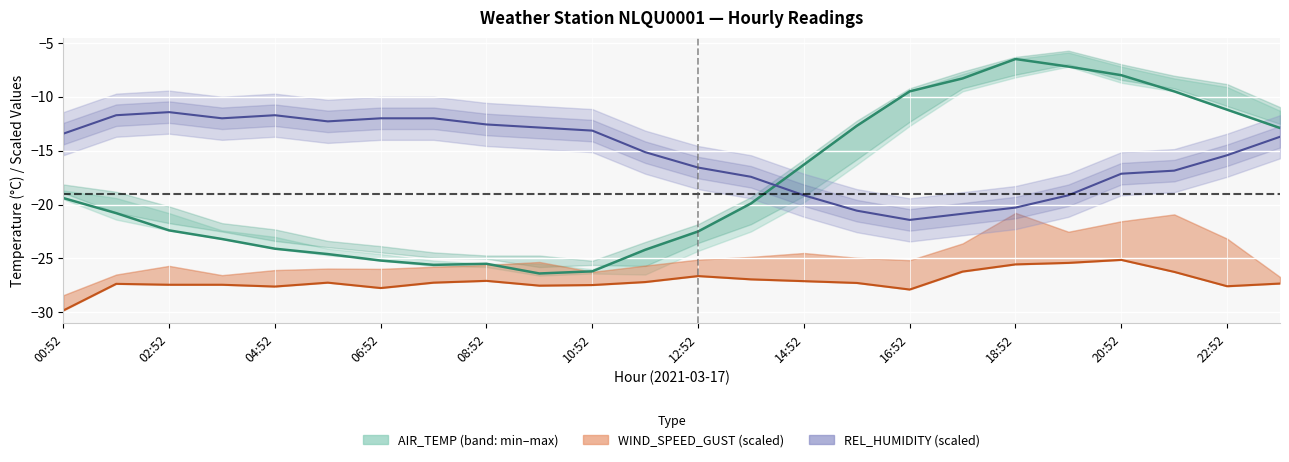

Is the value of REL_HUMIDITY at 04:52 greater than the value of AIR_TEMP at 18:52?

No